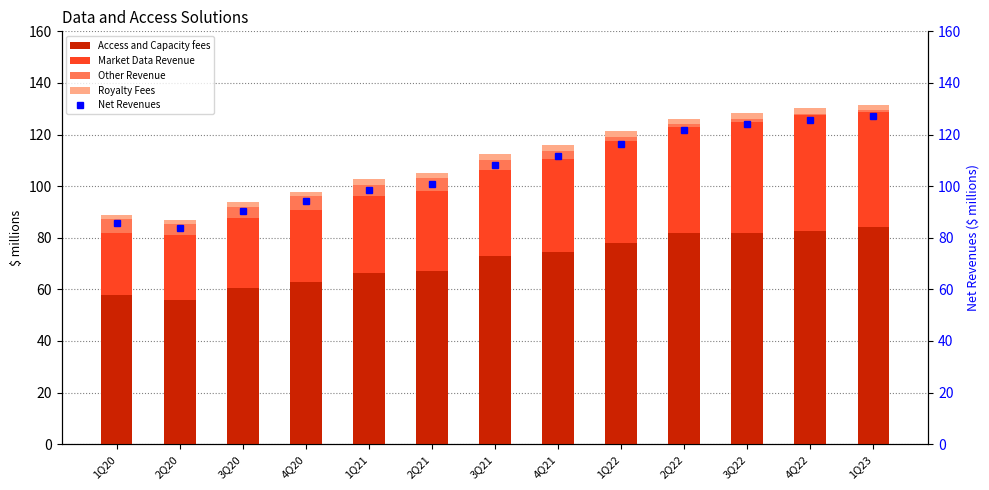

The Other Revenue series shows 1.2 at 3Q22. True or false?

True